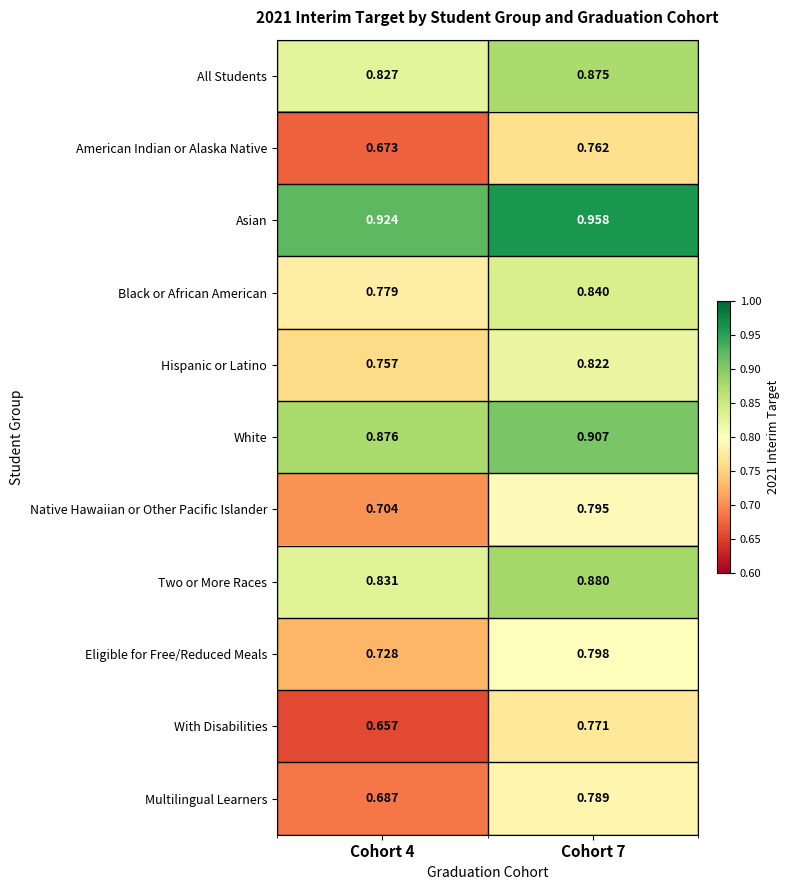

Which series has the largest range (max minus min)?

With Disabilities